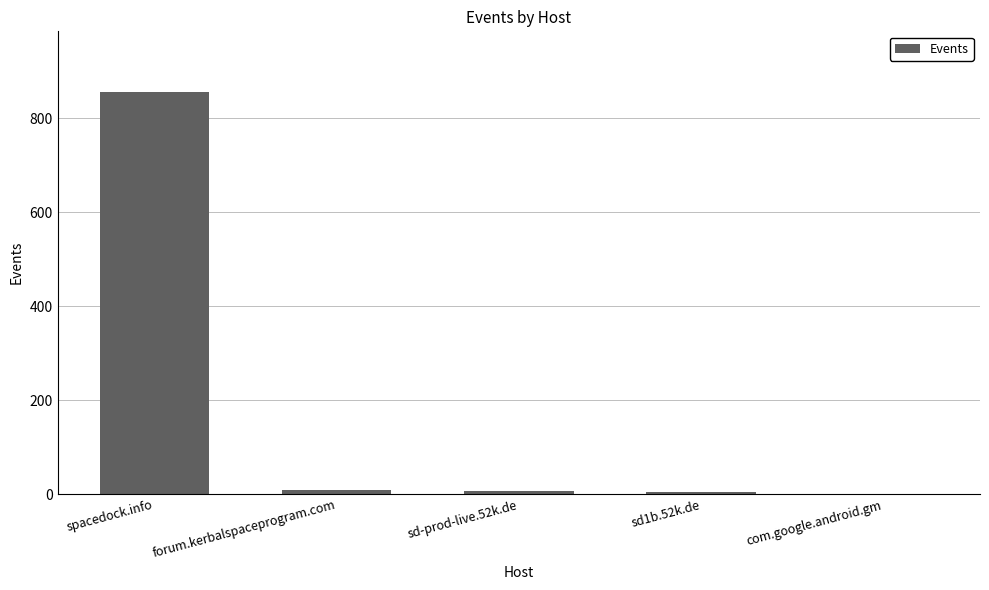

At which label is the value closest to 428?

forum.kerbalspaceprogram.com